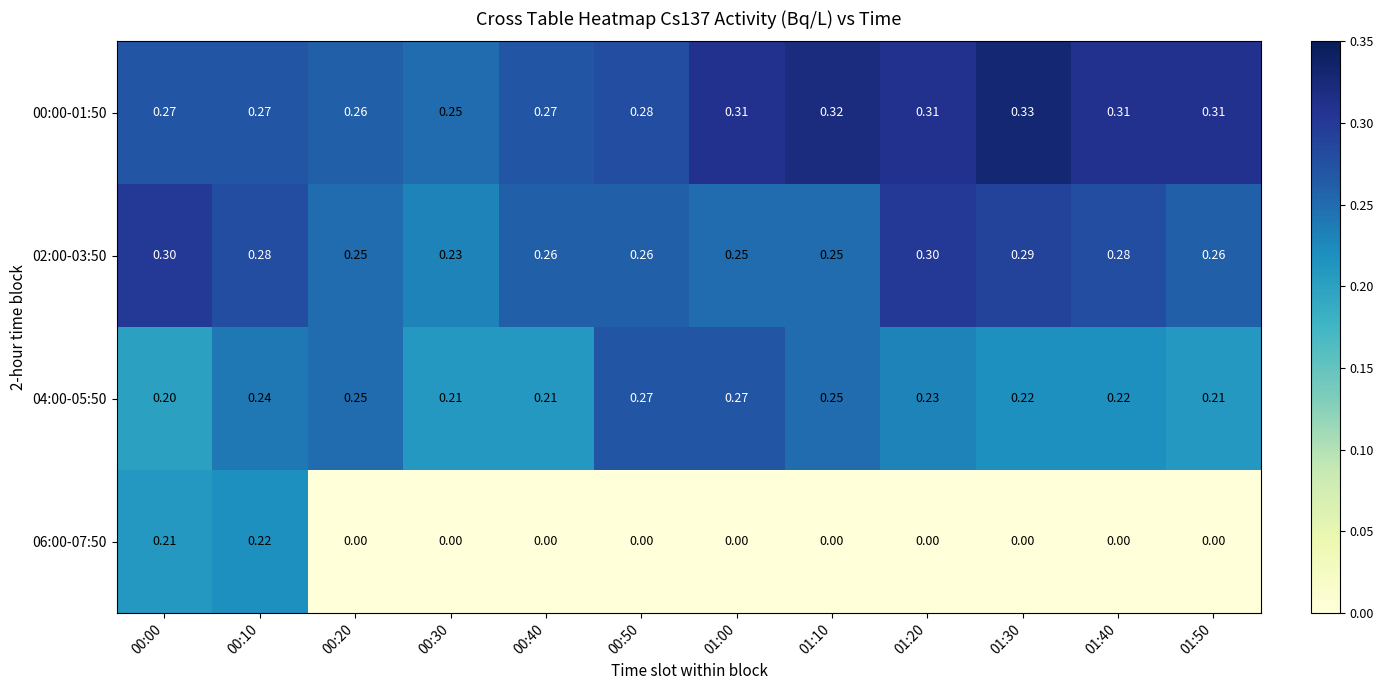

Is the value of 04:00-05:50 at 01:40 greater than the value of 02:00-03:50 at 01:00?

No